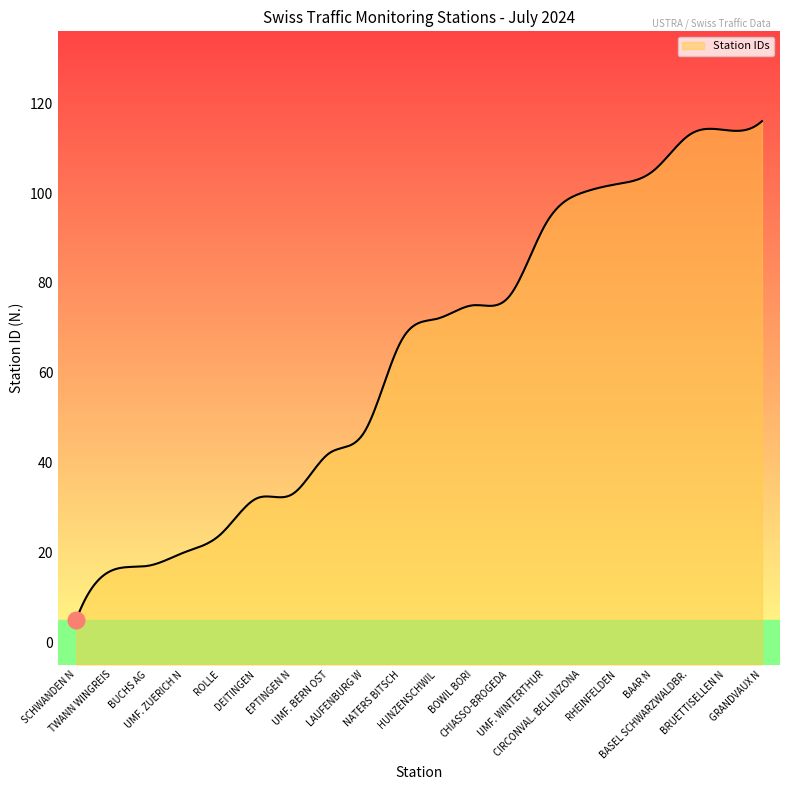

Which category has the lowest value across all series?

SCHWANDEN N